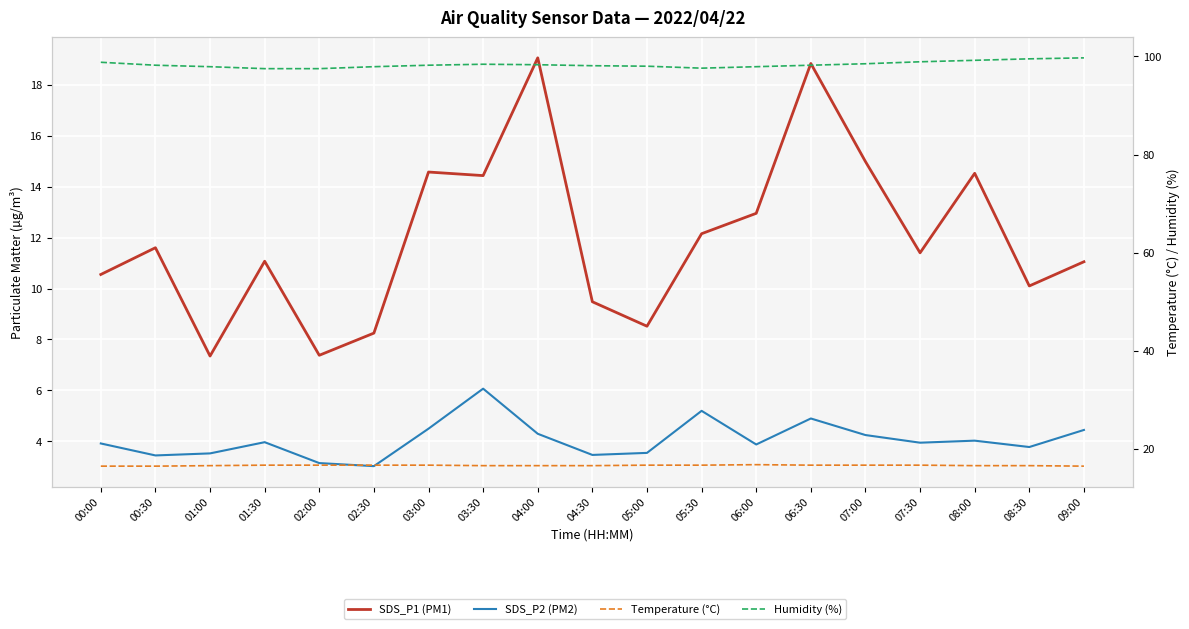

At which category is the sum across all series the highest?

06:30